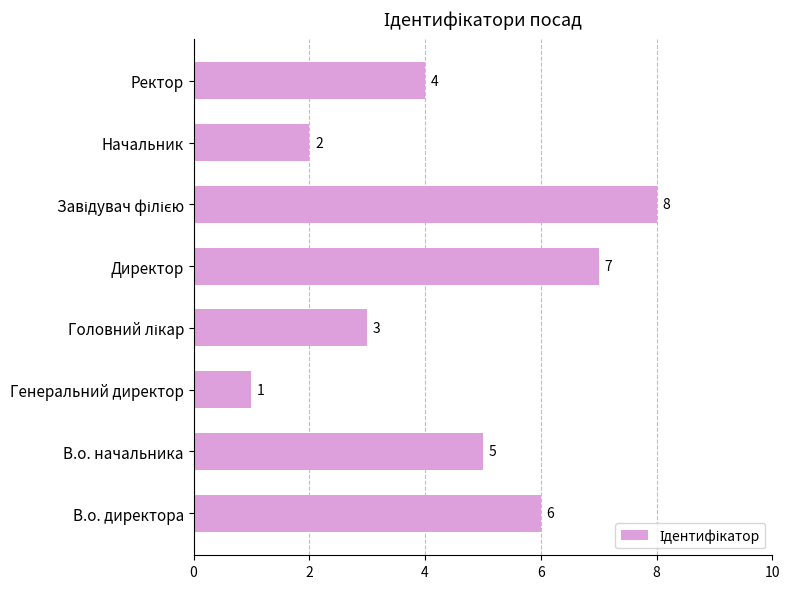

How many series are shown in this chart?

1